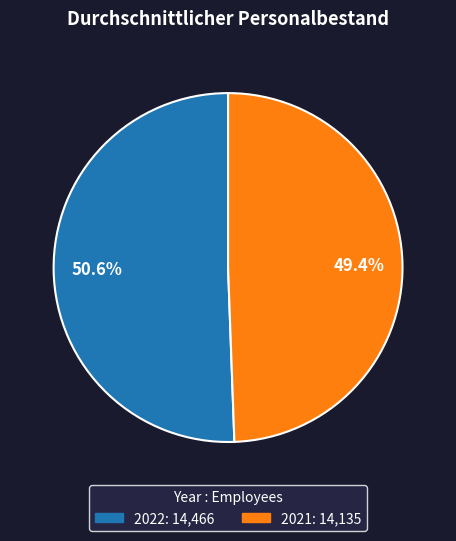

Which category has the smallest portion of the pie?

2021